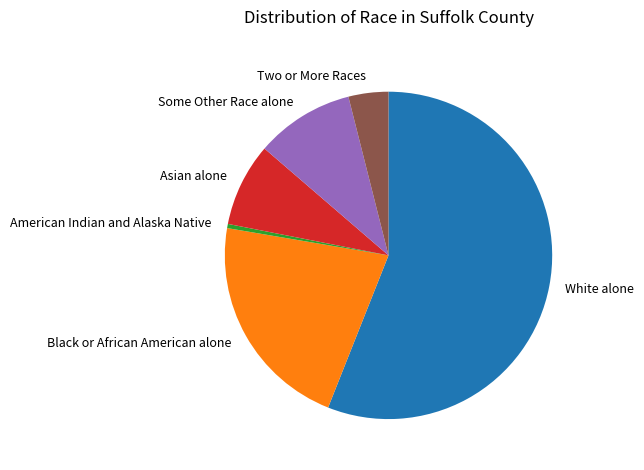

Combined, do Some Other Race alone and American Indian and Alaska Native account for over 50%?

No